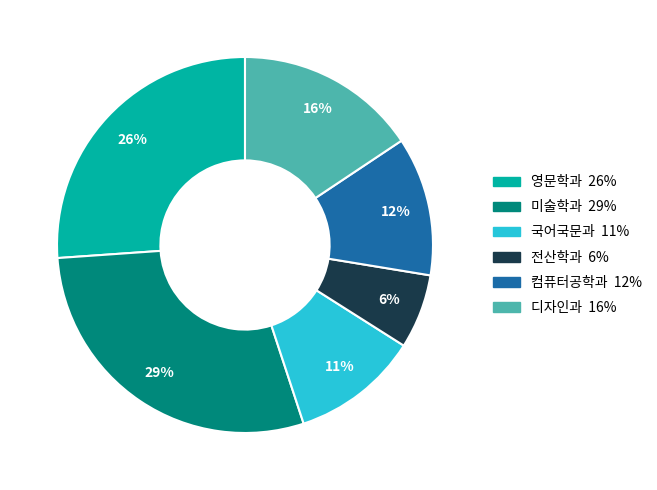

Which slice is the smallest?

전산학과